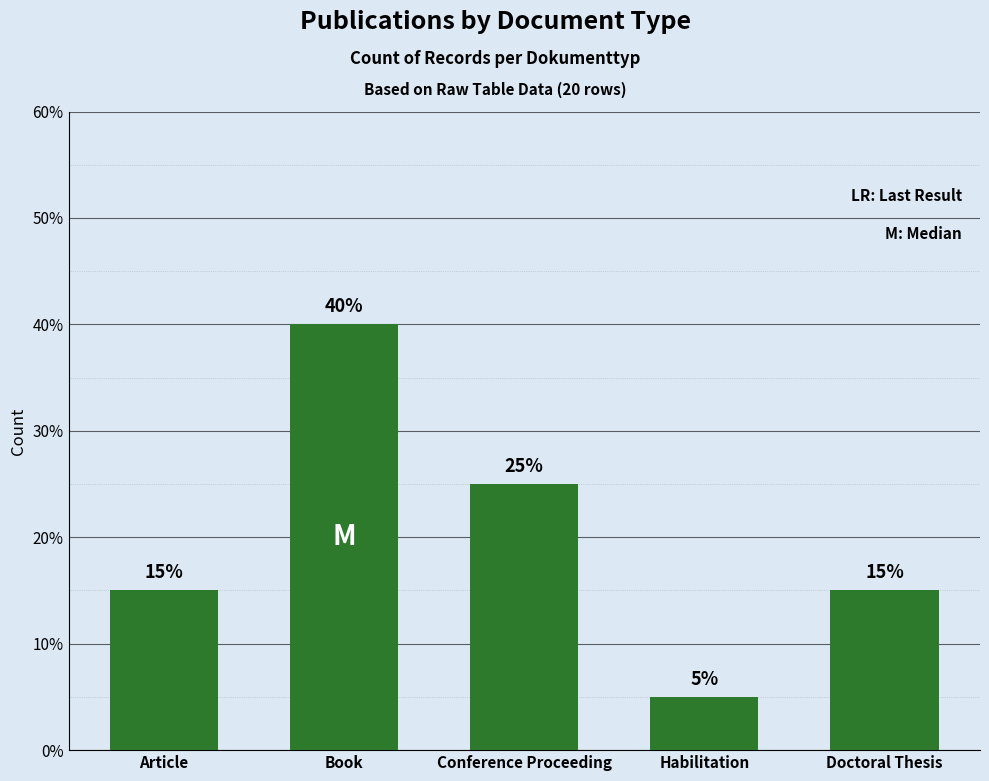

Reading left to right, transcribe all the data shown in this chart.

3	8	5	1	3